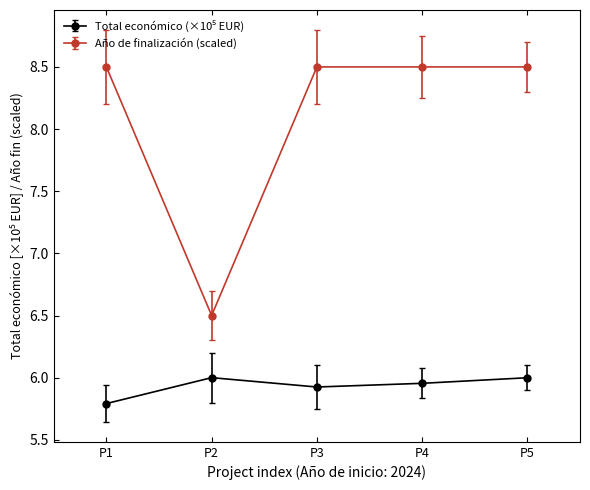

True or false: Año de finalización (scaled) has more than 1 points higher than both neighbors.

False